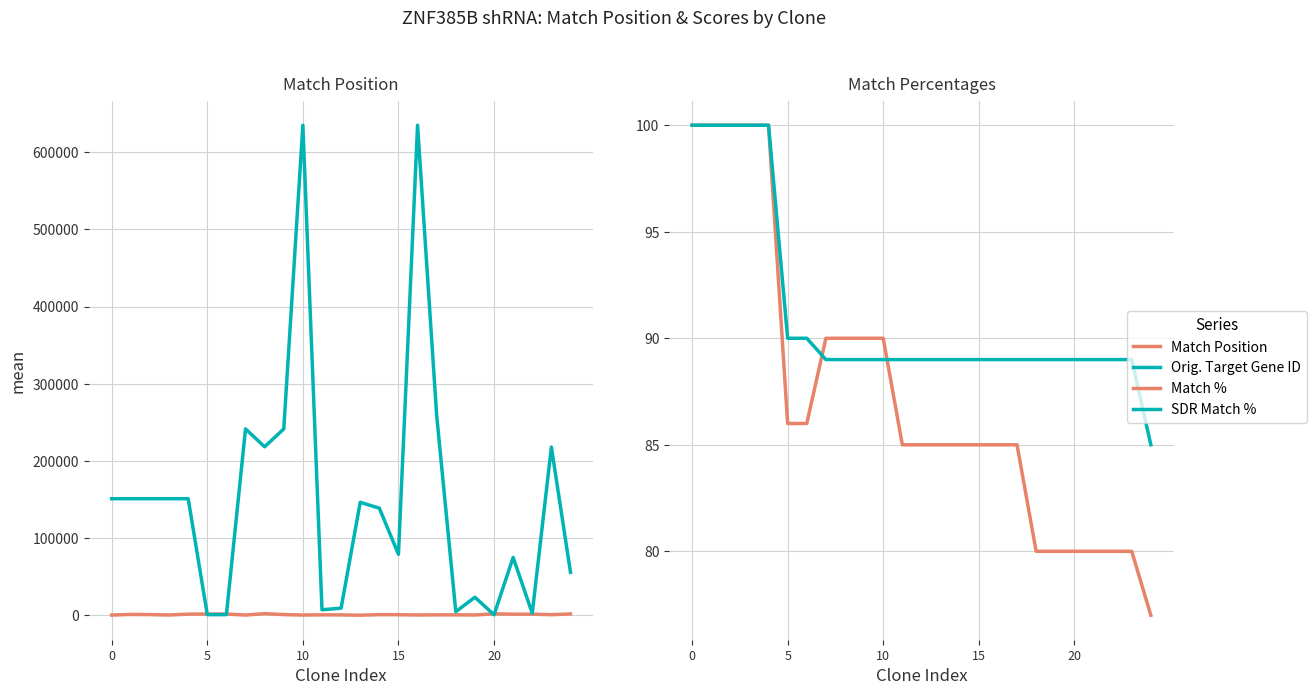

True or false: Match % has more than 0 points higher than both neighbors.

False